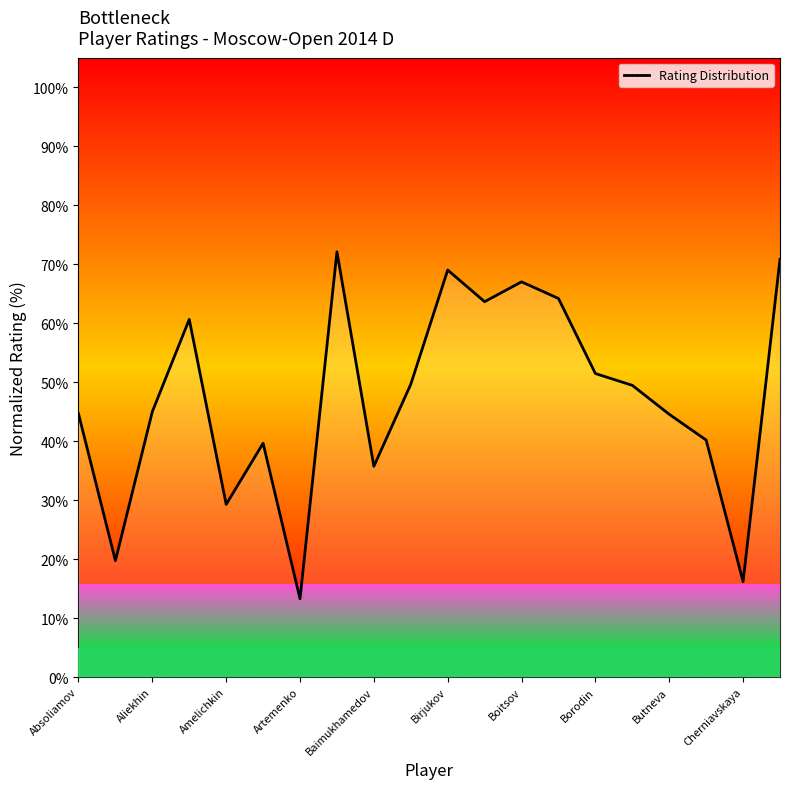

What is the smallest value displayed?

13.3